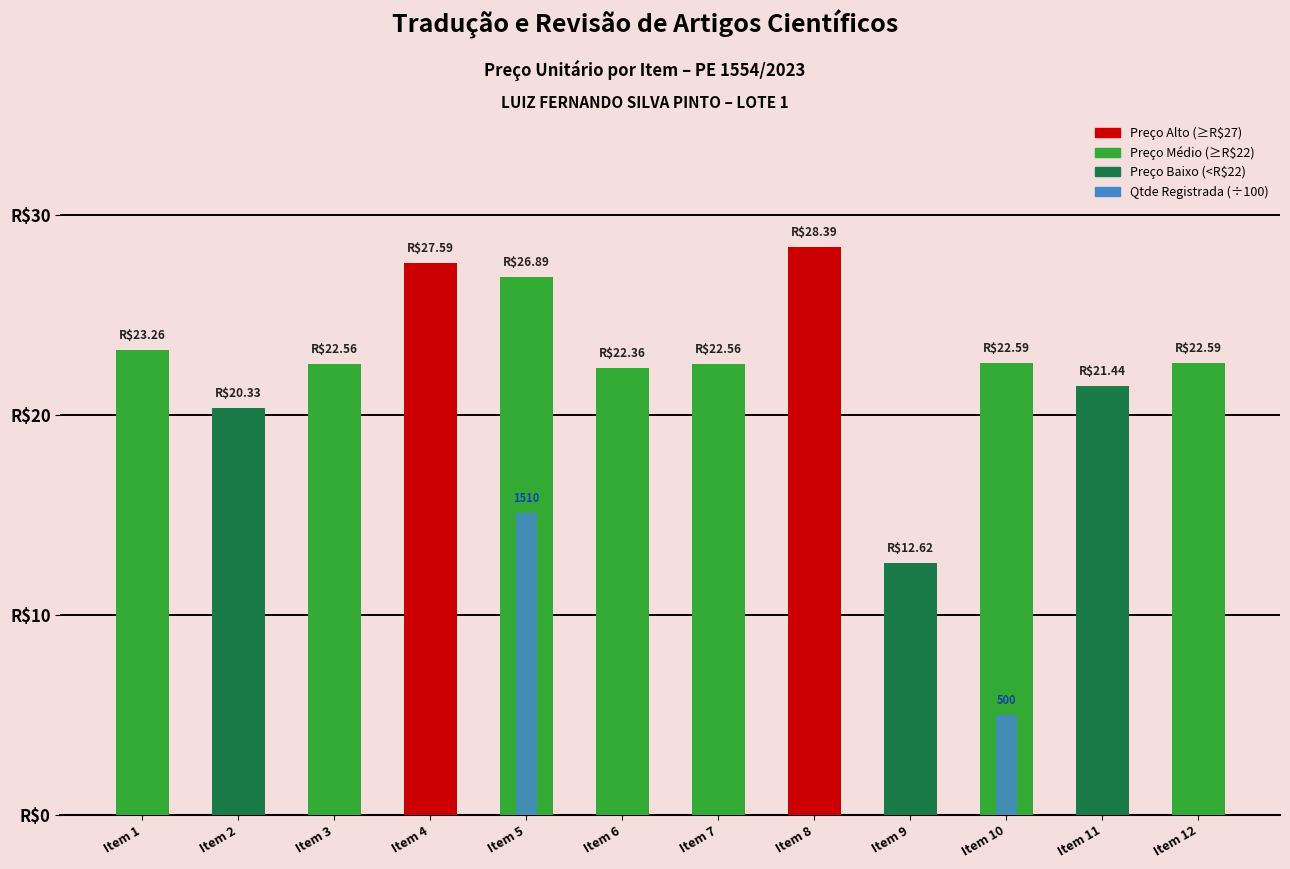

How many groups of bars are there?

12